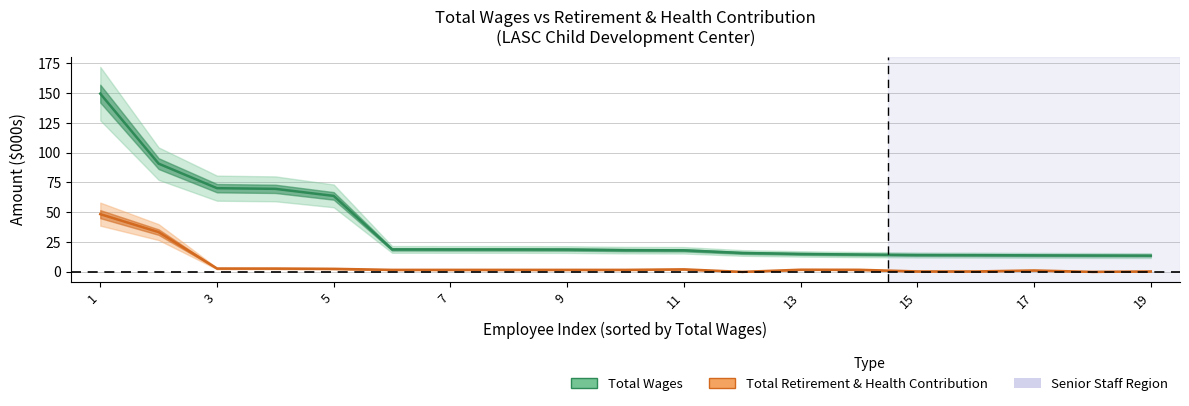

How many series are shown in this chart?

2